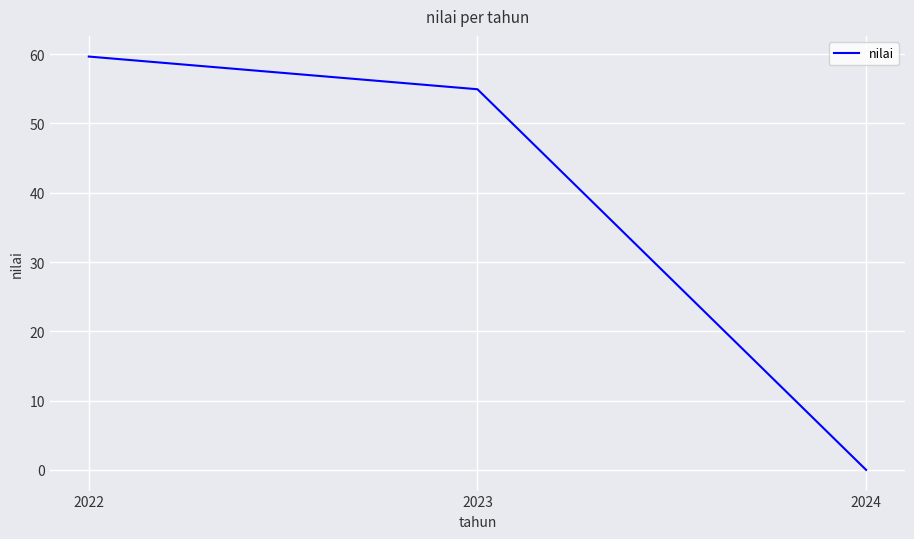

The chart shows a value of 32.2 at 2023. True or false?

False